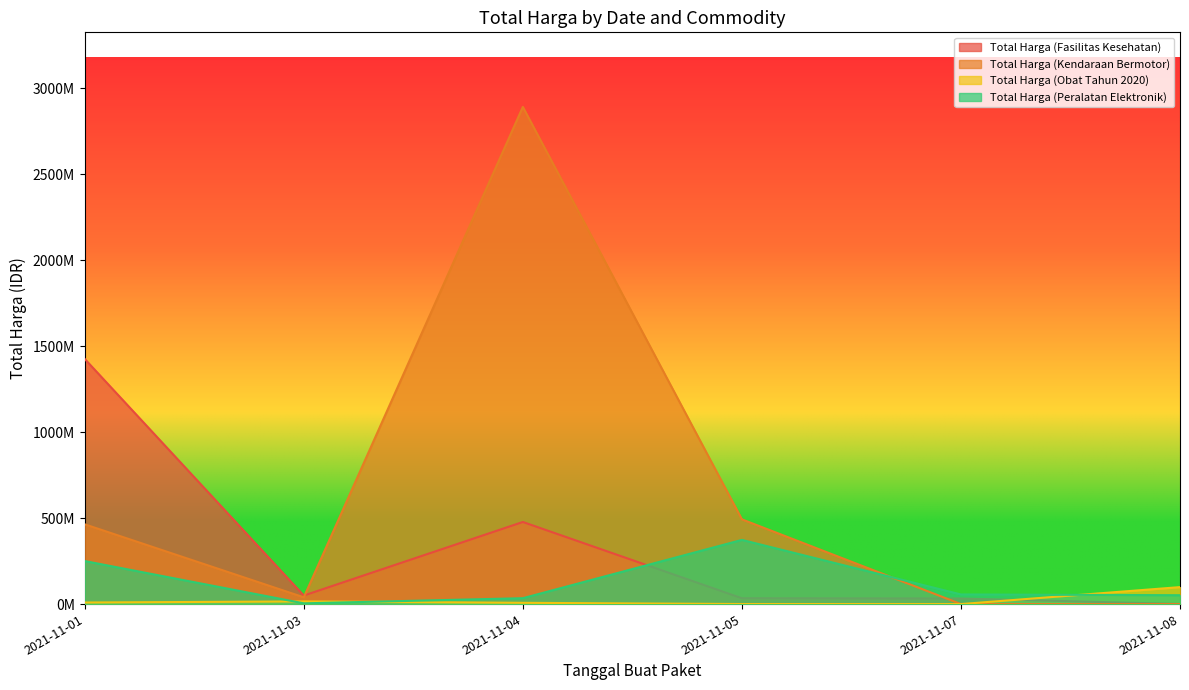

True or false: Total Harga (Peralatan Elektronik) has more than 2 interior local peaks.

False